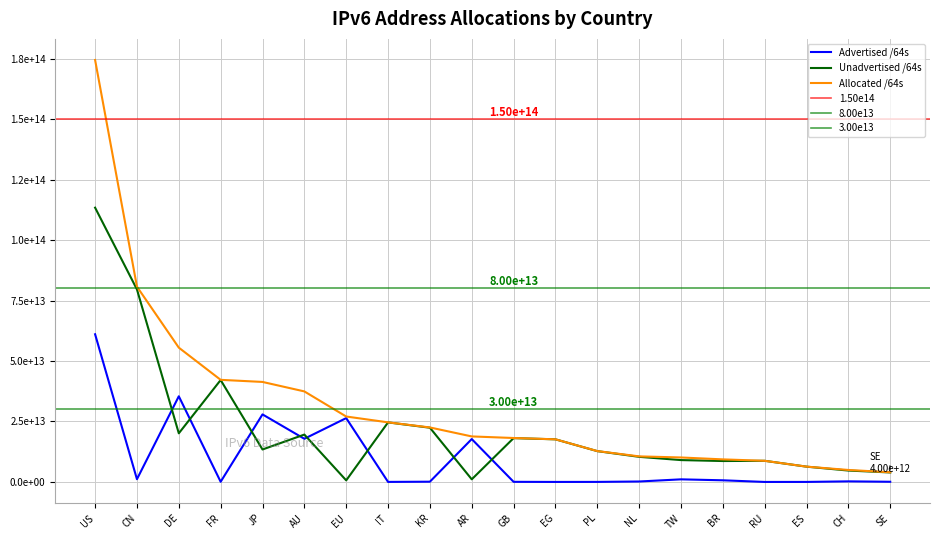

Between EU and SE, which series saw the biggest shift?

Advertised /64s